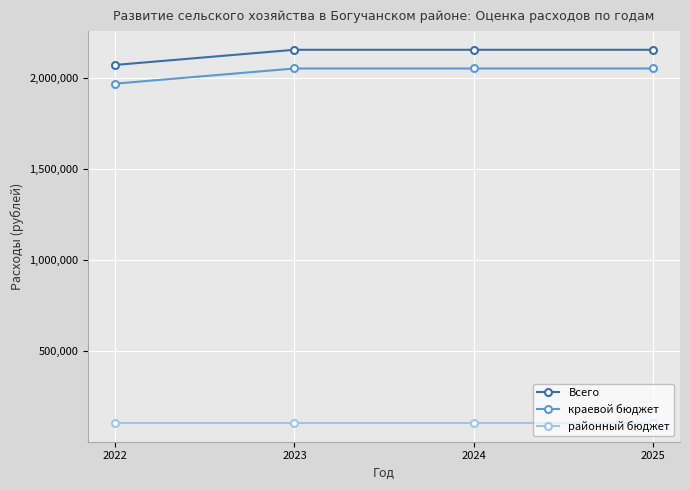

How many lines are shown in the chart?

3